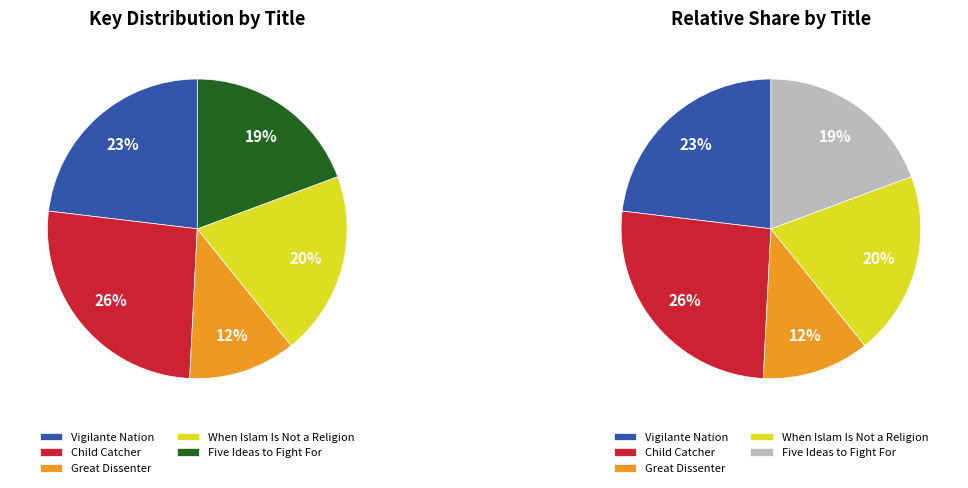

To the nearest percent, what is the difference between the When Islam Is Not a Religion and Vigilante Nation slice percentages?

3%